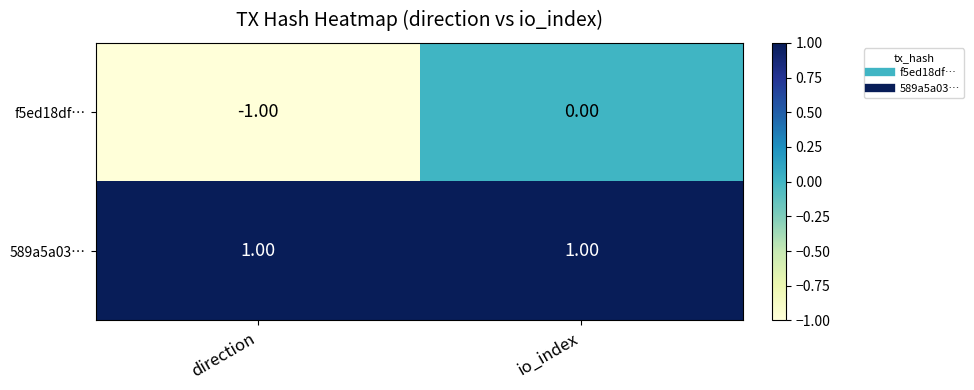

At io_index, list the series in order from largest to smallest.

589a5a03…, f5ed18df…